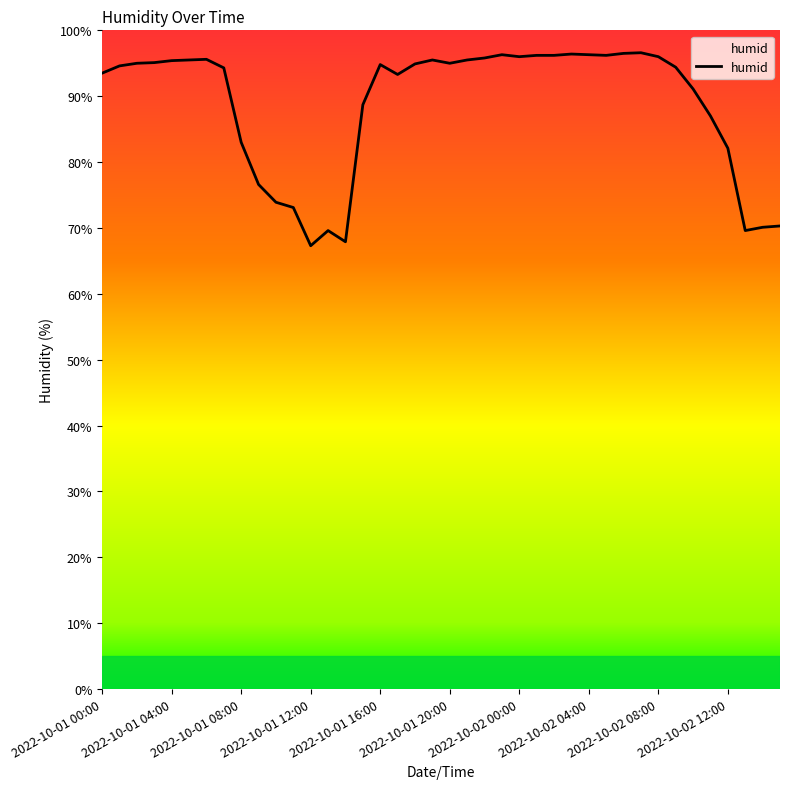

What is the difference between the maximum and minimum values?

29.3